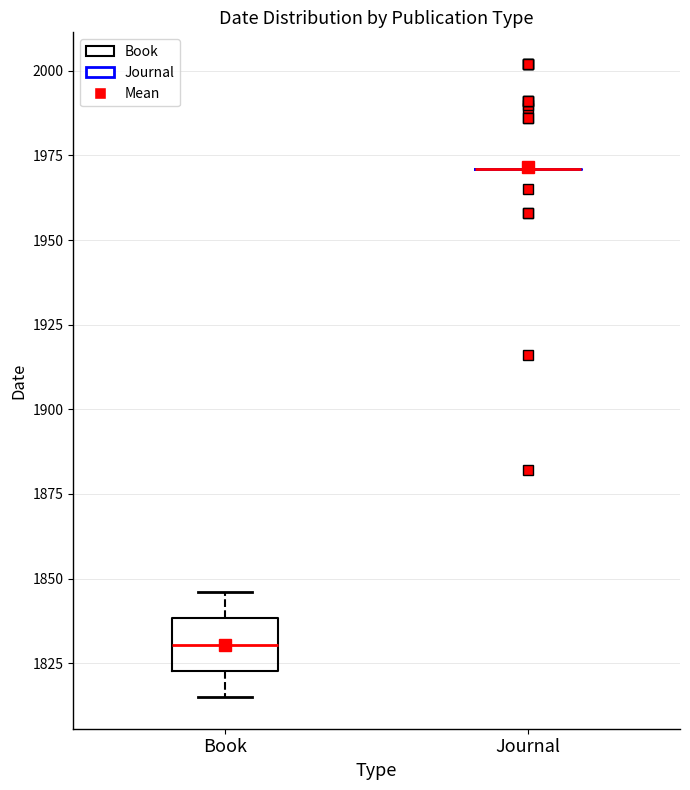

Which box is the tallest, from its lower edge to its upper edge?

Book